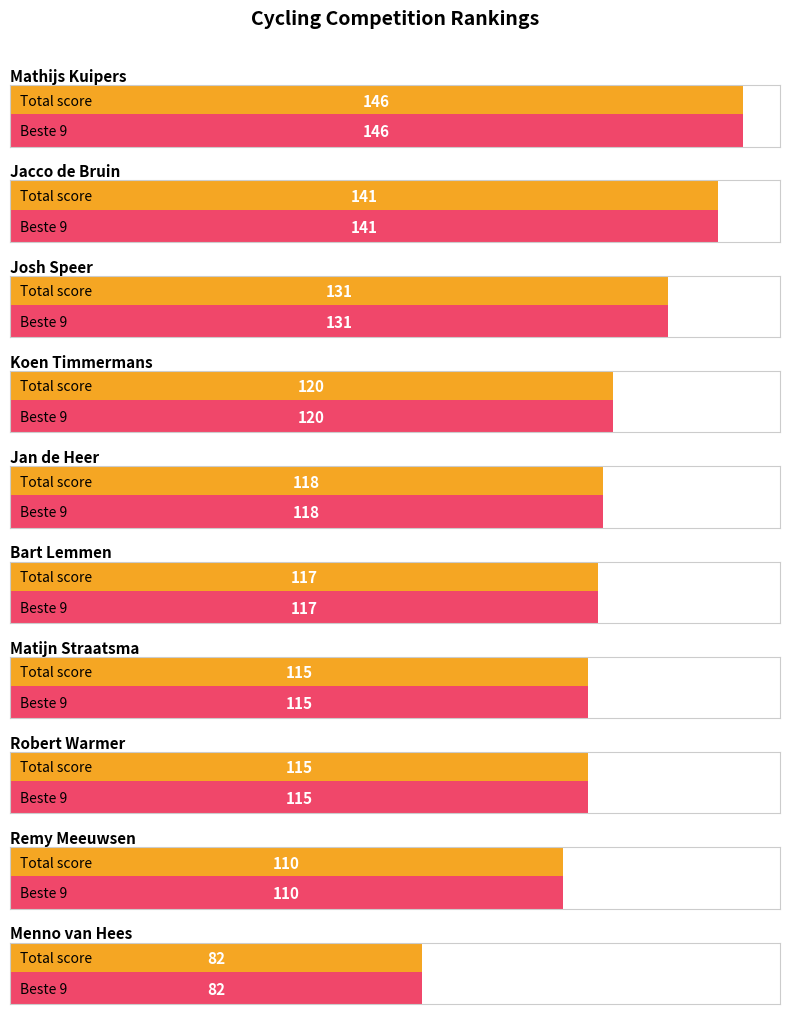

What is the maximum value for Total?

146.0